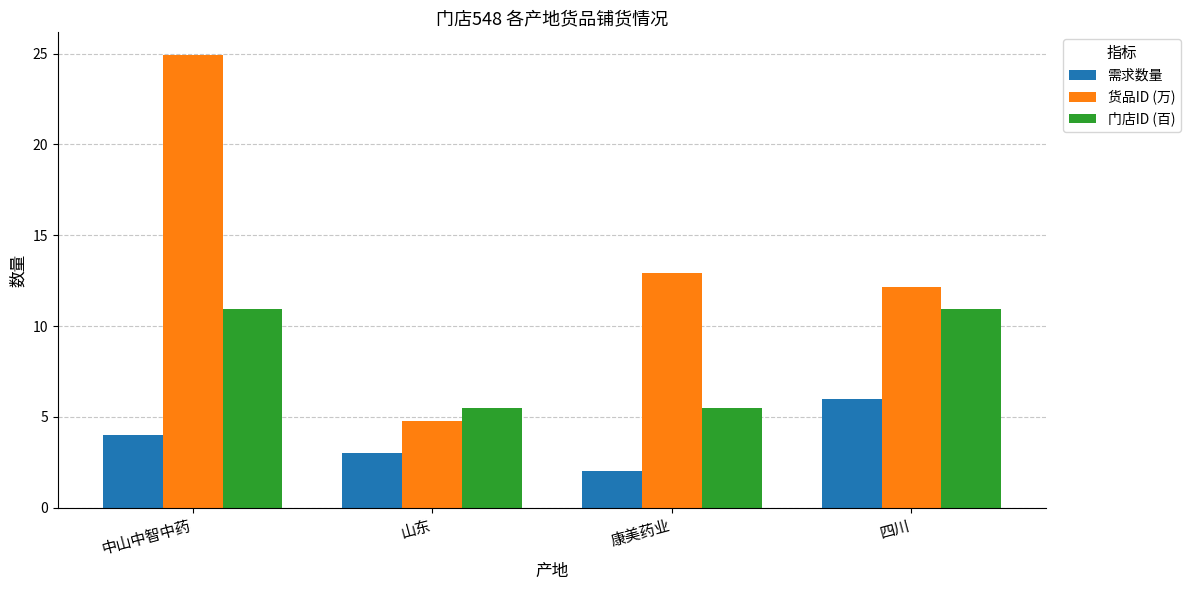

What is the label of the 2nd bar from the right?

康美药业